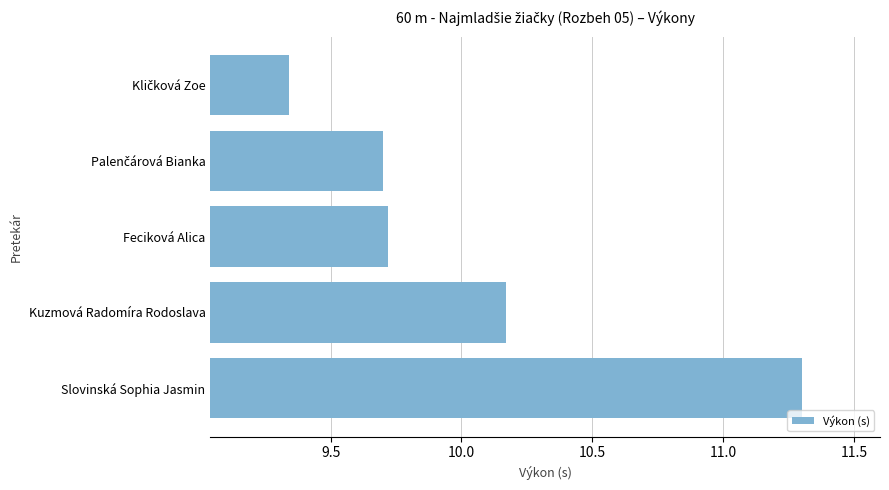

How many bars are there in total?

5